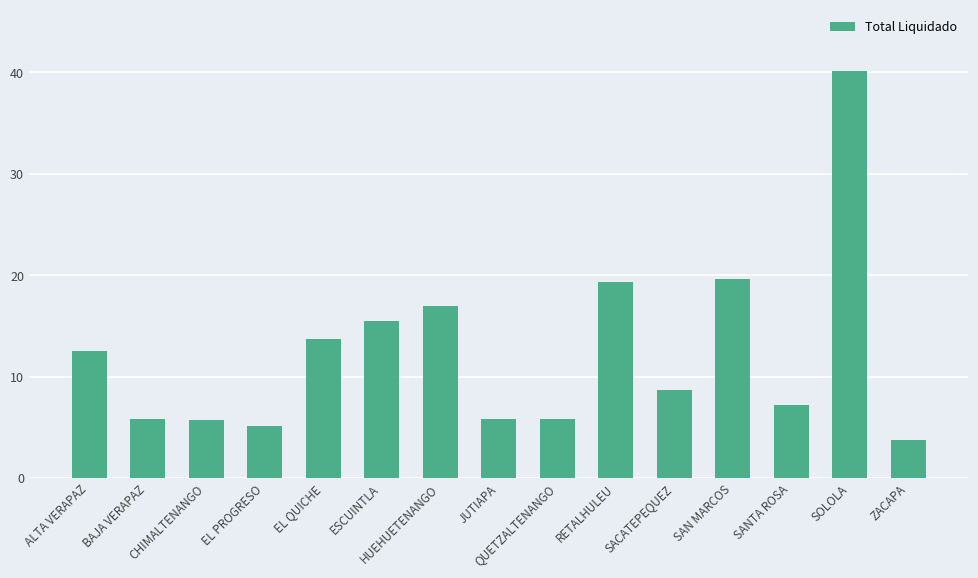

What is the difference between the values at ZACAPA and SANTA ROSA?

3.5